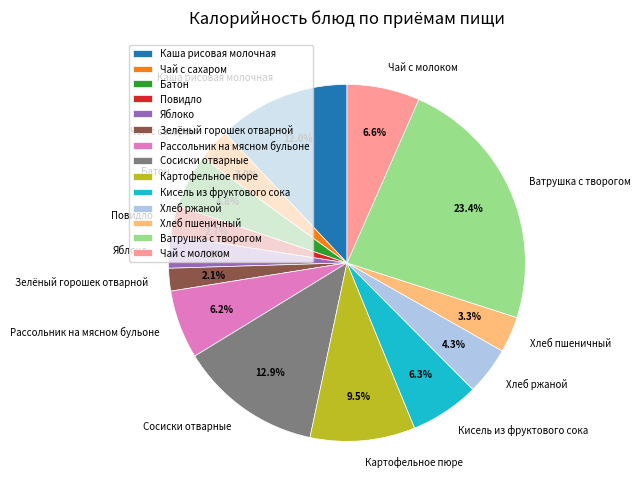

To the nearest percent, what is the combined percentage of Батон and Зелёный горошек отварной?

7%